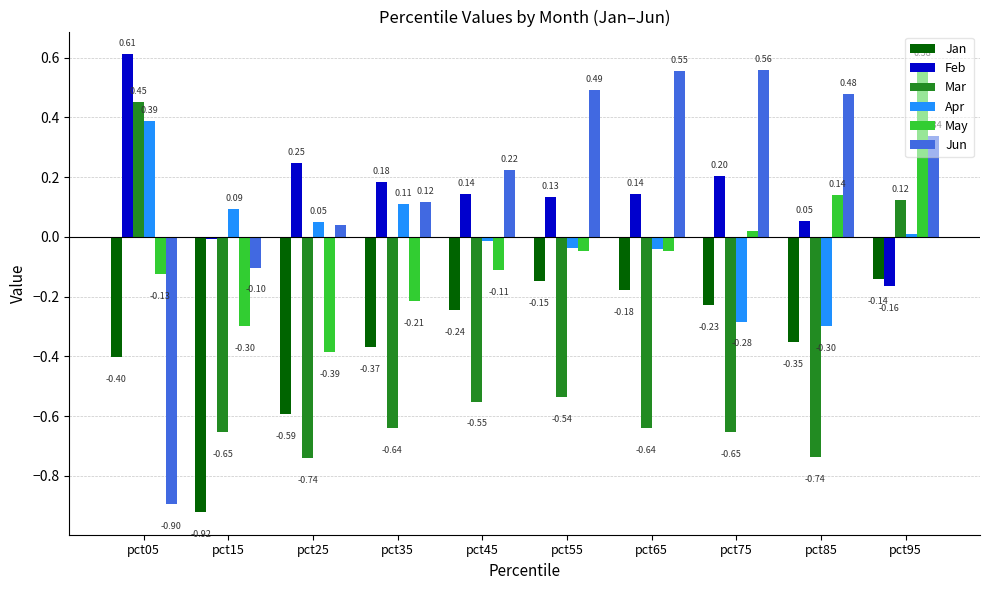

Which series has the widest spread of values?

Jun